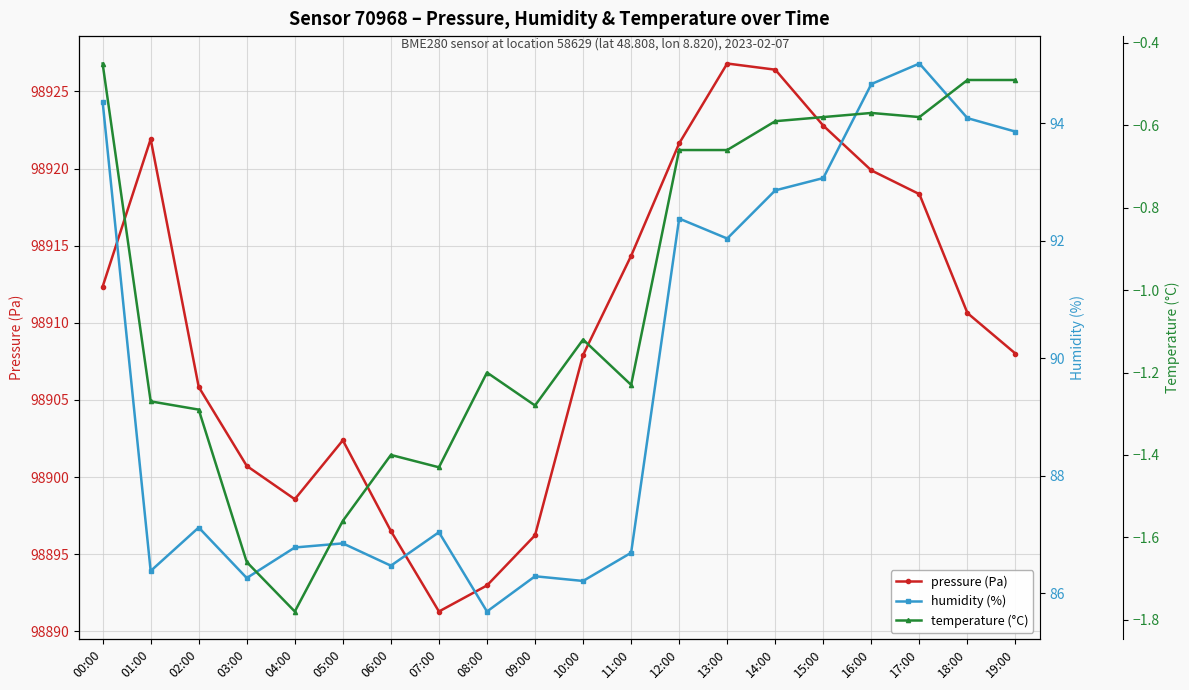

List the series in order of their peak value, highest first.

pressure (Pa), humidity (%), temperature (°C)